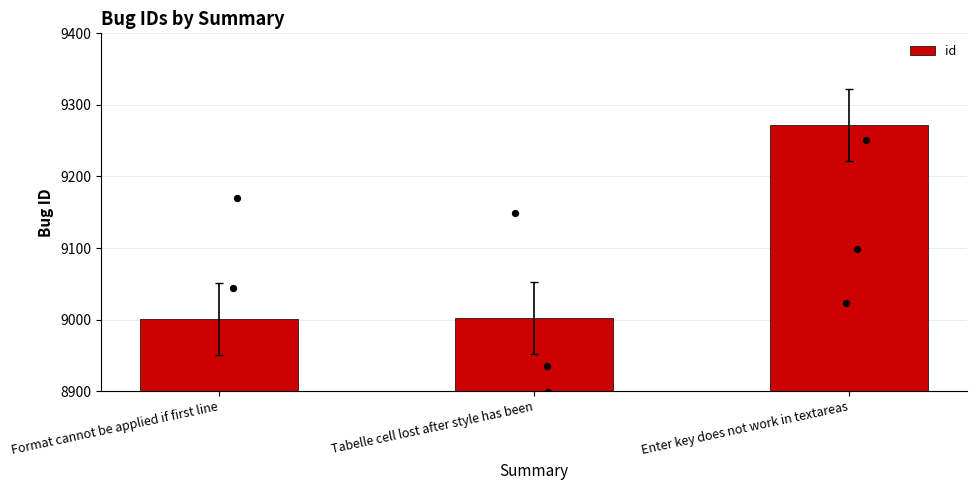

What is the change in value from Format cannot be applied if first line to Tabelle cell lost after style has been?

+1